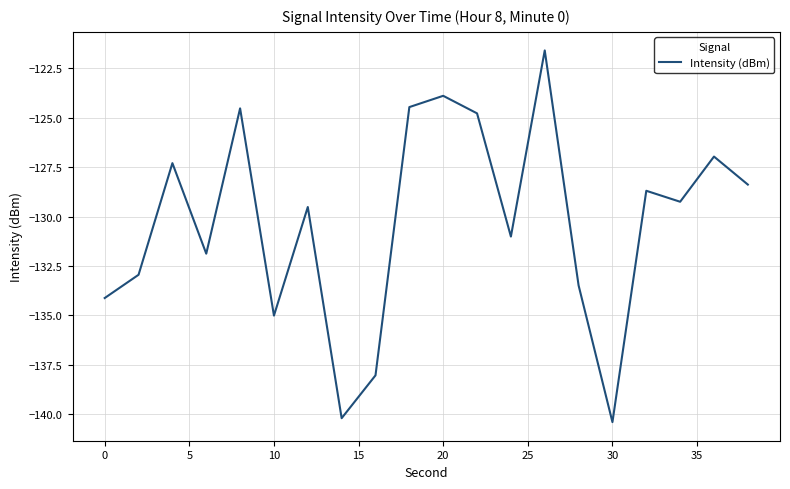

What is the difference between the maximum and minimum values?

18.8